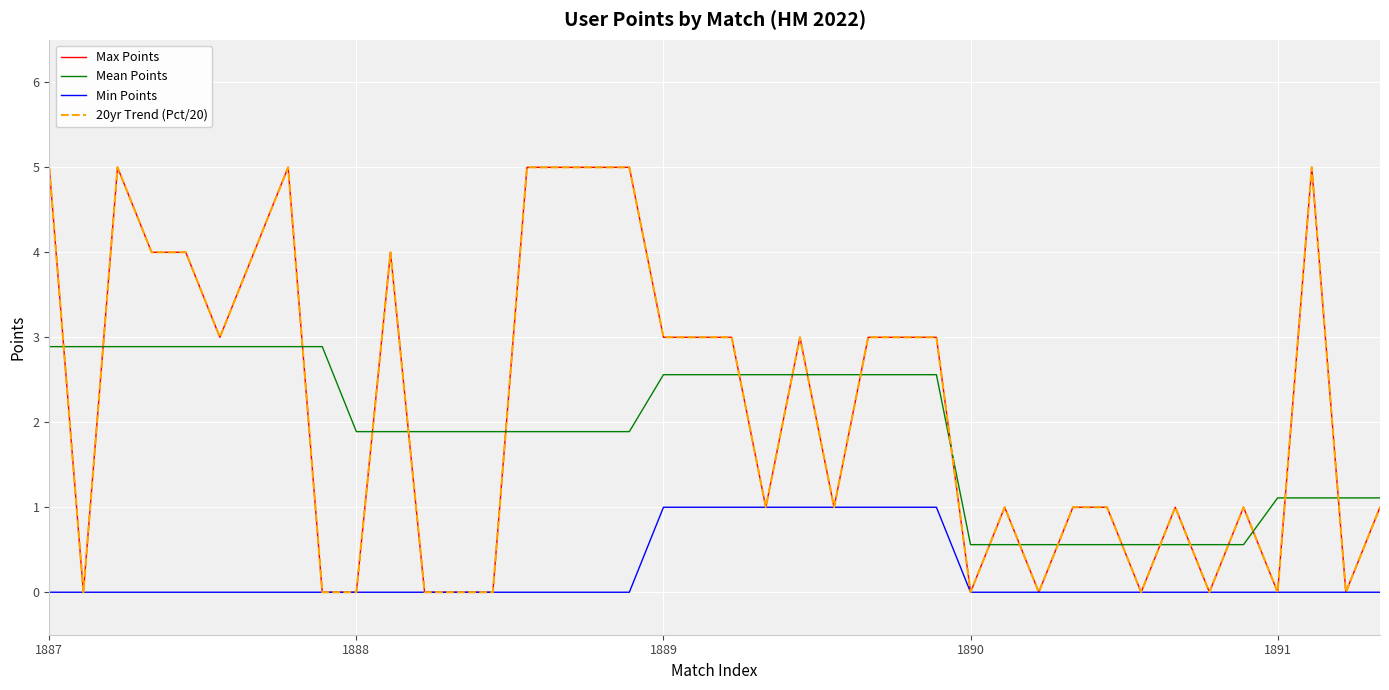

True or false: Min Points has more than 0 interior local peaks.

False